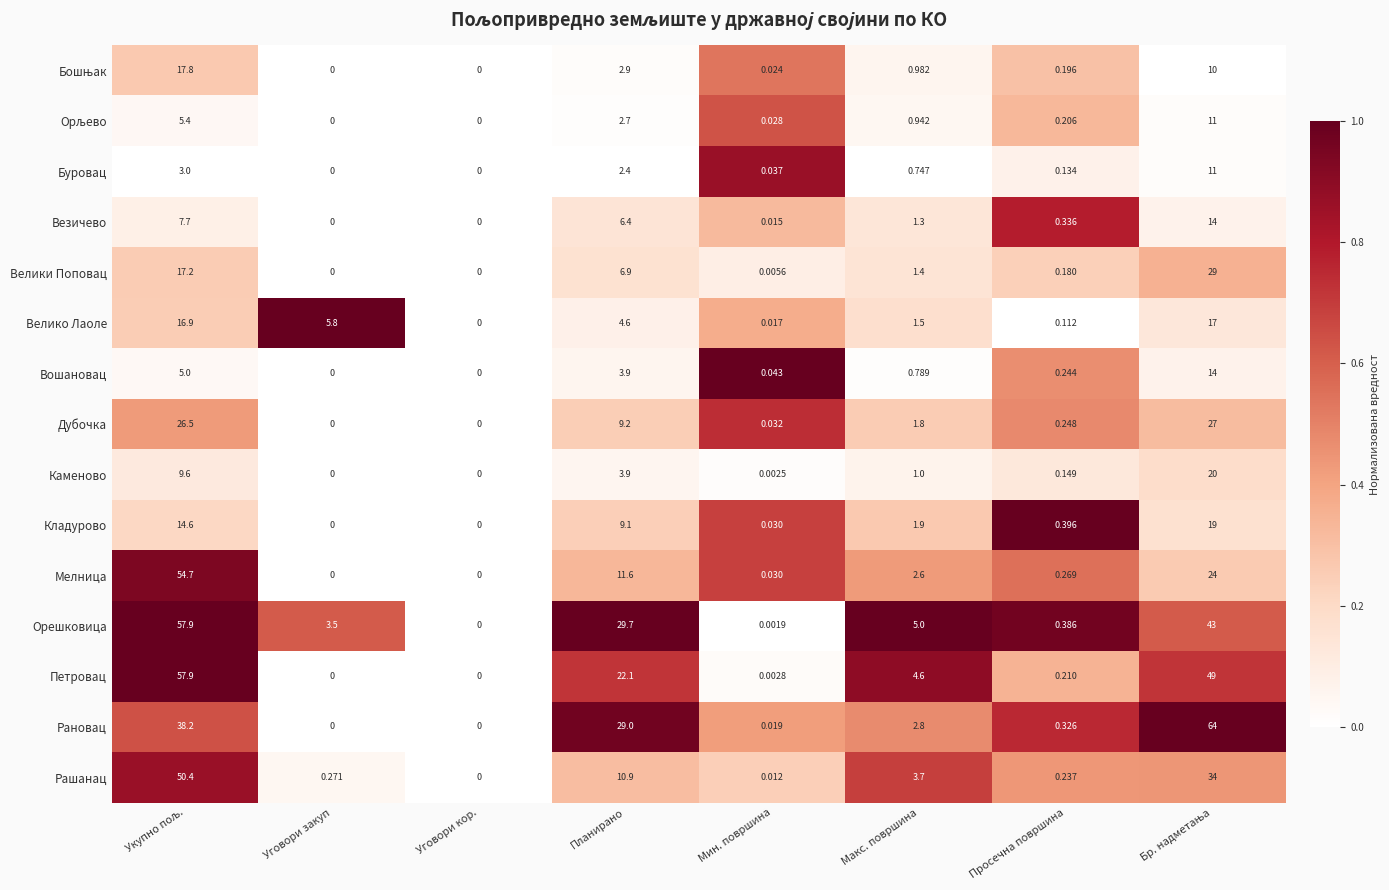

Which series has the largest total across all categories?

Орешковица